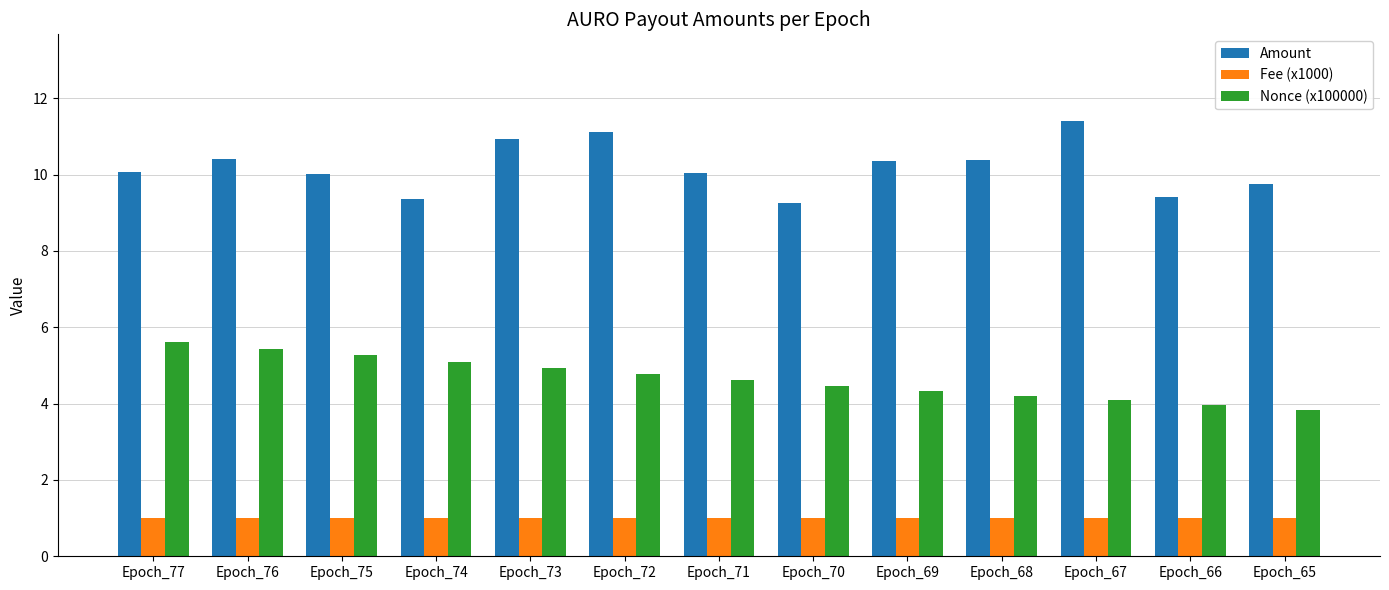

The Nonce (x100000) series shows 6.8 at Epoch_74. True or false?

False